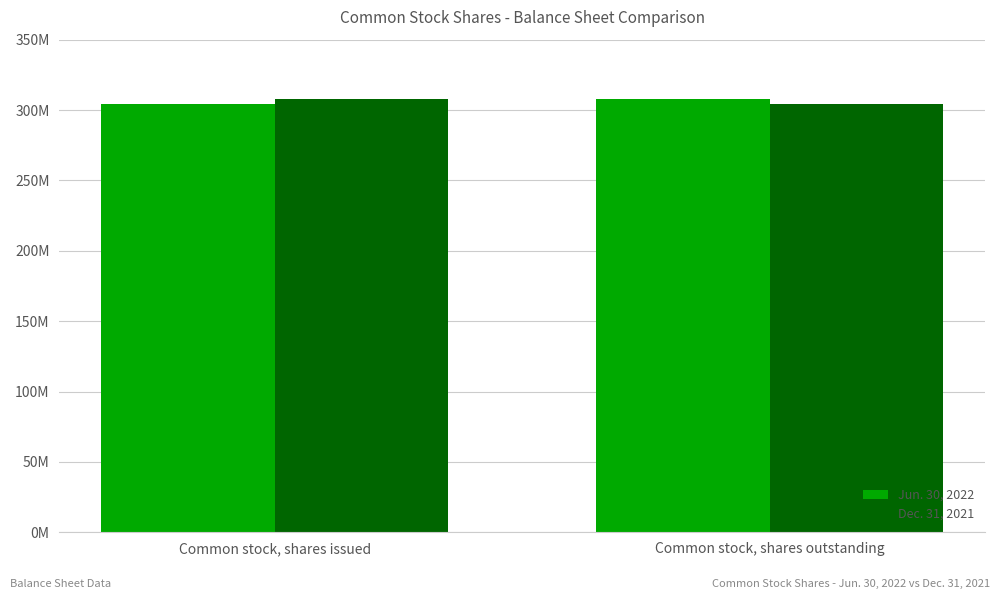

What are all the series names shown in the legend?

Jun. 30, 2022, Dec. 31, 2021